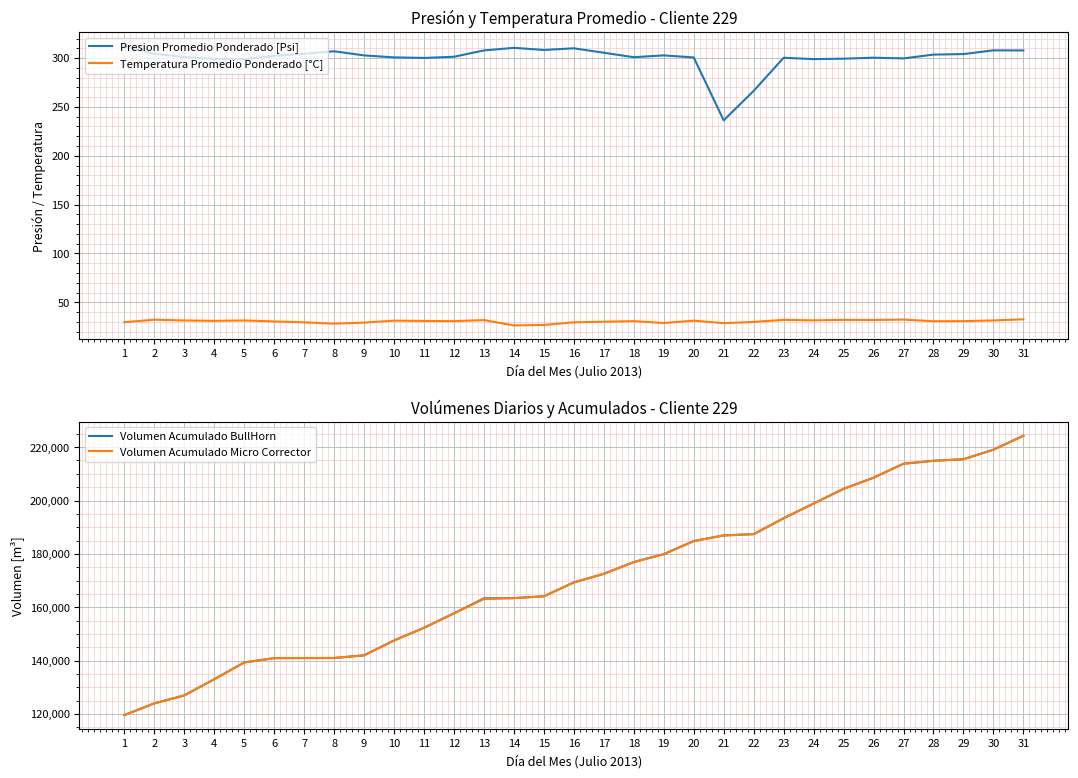

Reading left to right, extract all data points from this chart.

Presion Promedio Ponderado [Psi]: 1=312.3	2=304.3	3=301.2	4=299.1	5=298.9	6=302.3	7=304.5	8=307.0	9=302.7	10=300.7	11=300.2	12=301.4	13=307.8	14=310.5	15=308.3	16=310.0	17=305.5	18=300.9	19=302.8	20=300.7	21=236.3	22=266.4	23=300.3	24=299.0	25=299.4	26=300.4	27=299.7	28=303.6	29=304.1	30=307.9	31=307.8
Temperatura Promedio Ponderado [°C]: 1=29.6	2=32.2	3=31.4	4=31.0	5=31.4	6=30.4	7=29.5	8=28.1	9=29.2	10=31.2	11=30.9	12=30.7	13=31.8	14=26.3	15=26.8	16=29.5	17=30.1	18=30.7	19=28.8	20=31.2	21=28.6	22=29.9	23=32.0	24=31.5	25=32.0	26=31.9	27=32.3	28=30.6	29=30.7	30=31.4	31=32.6
Volumen Acumulado BullHorn: 1=119538.0	2=123949.0	3=126924.0	4=132989.0	5=139282.0	6=140894.0	7=140934.0	8=140958.0	9=141964.0	10=147520.0	11=152288.0	12=157711.0	13=163319.0	14=163409.0	15=164087.0	16=169304.0	17=172509.0	18=176926.0	19=179890.0	20=184800.0	21=186908.0	22=187390.0	23=193348.0	24=198871.0	25=204371.0	26=208555.0	27=213795.0	28=214894.0	29=215467.0	30=219058.0	31=224279.0
Volumen Acumulado Micro Corrector: 1=119533.0	2=123949.0	3=126919.0	4=132982.0	5=139275.0	6=140894.0	7=140934.0	8=140956.0	9=141955.0	10=147514.0	11=152280.0	12=157705.0	13=163049.0	14=163409.0	15=164085.0	16=169301.0	17=172509.0	18=176923.0	19=179888.0	20=184798.0	21=186908.0	22=187388.0	23=193344.0	24=198866.0	25=204367.0	26=208549.0	27=213791.0	28=214894.0	29=215463.0	30=219058.0	31=224279.0